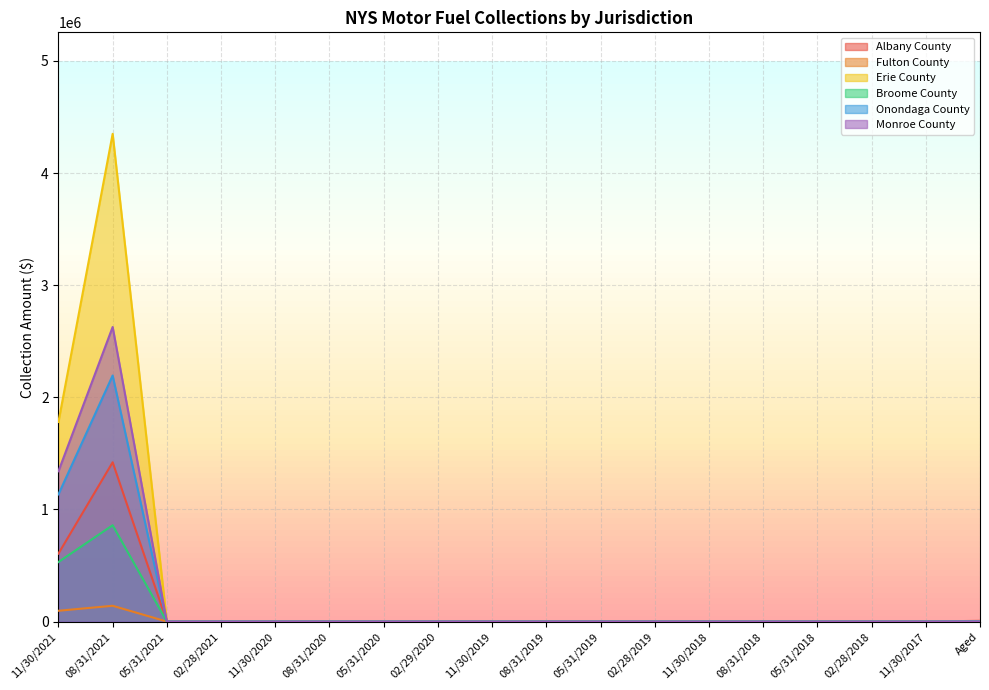

What position from the right is 11/30/2018?

6